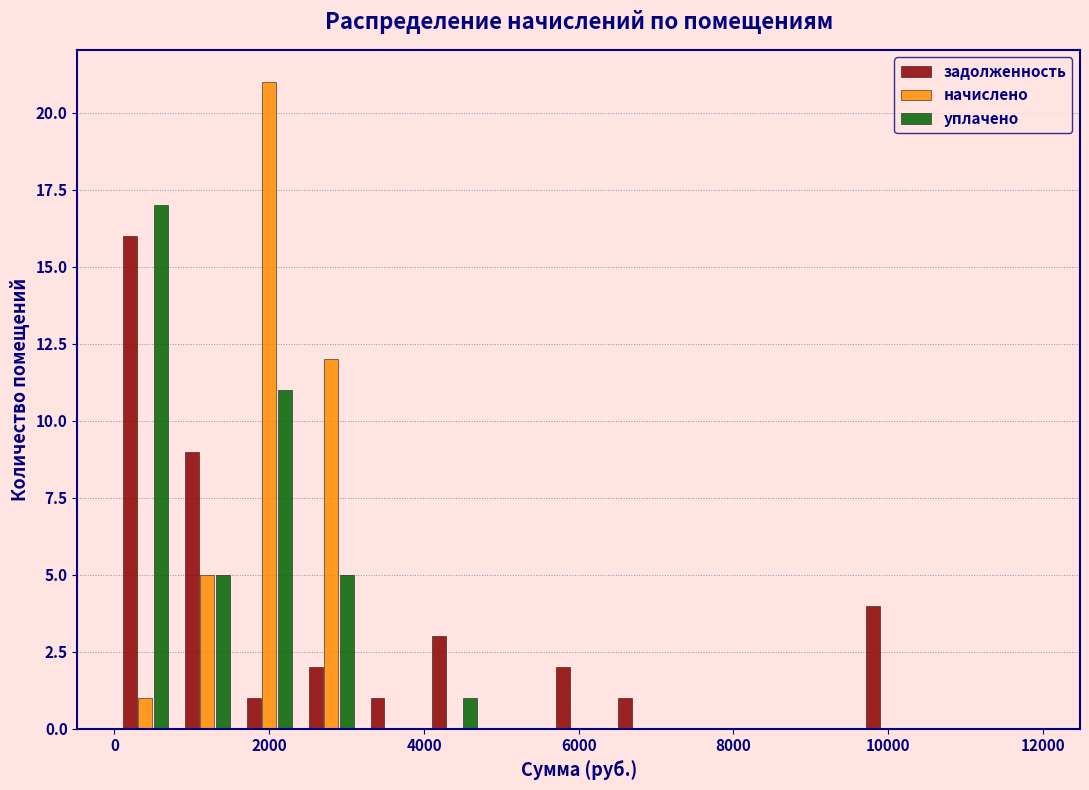

Reading left to right, list every range on the x-axis with the height of the bar of each series over it. The values are not printed on the chart, so give them approximately, as read against the axis.

0 to 800: задолженность=16	начислено=1	уплачено=17
800 to 1600: задолженность=9	начислено=5	уплачено=5
1600 to 2400: задолженность=1	начислено=21	уплачено=11
2400 to 3200: задолженность=2	начислено=12	уплачено=5
3200 to 4000: задолженность=1	начислено=0	уплачено=0
4000 to 4800: задолженность=3	начислено=0	уплачено=1
4800 to 5600: задолженность=0	начислено=0	уплачено=0
5600 to 6400: задолженность=2	начислено=0	уплачено=0
6400 to 7200: задолженность=1	начислено=0	уплачено=0
7200 to 8000: задолженность=0	начислено=0	уплачено=0
8000 to 8800: задолженность=0	начислено=0	уплачено=0
8800 to 9600: задолженность=0	начислено=0	уплачено=0
9600 to 10400: задолженность=4	начислено=0	уплачено=0
10400 to 11200: задолженность=0	начислено=0	уплачено=0
11200 to 12000: задолженность=0	начислено=0	уплачено=0